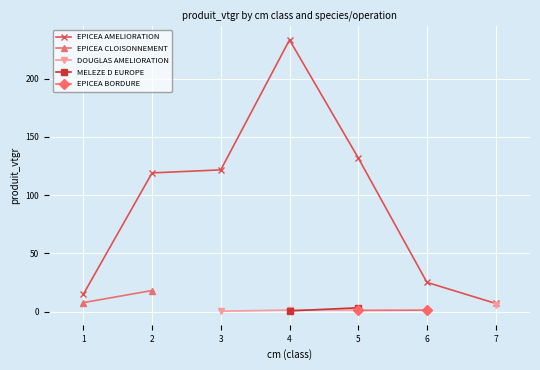

At which label does EPICEA AMELIORATION reach its minimum?

7